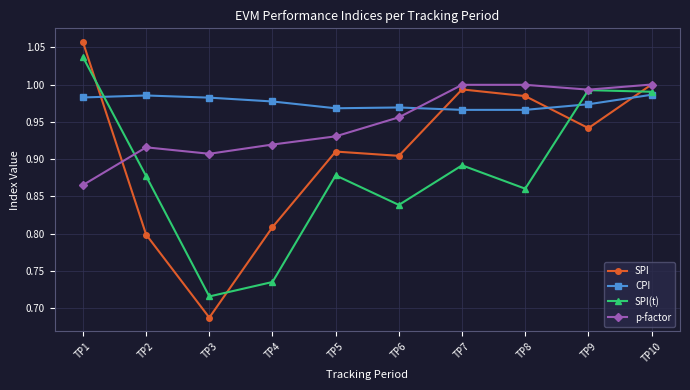

The value of SPI(t) at TP3 is 0.3. True or false?

False